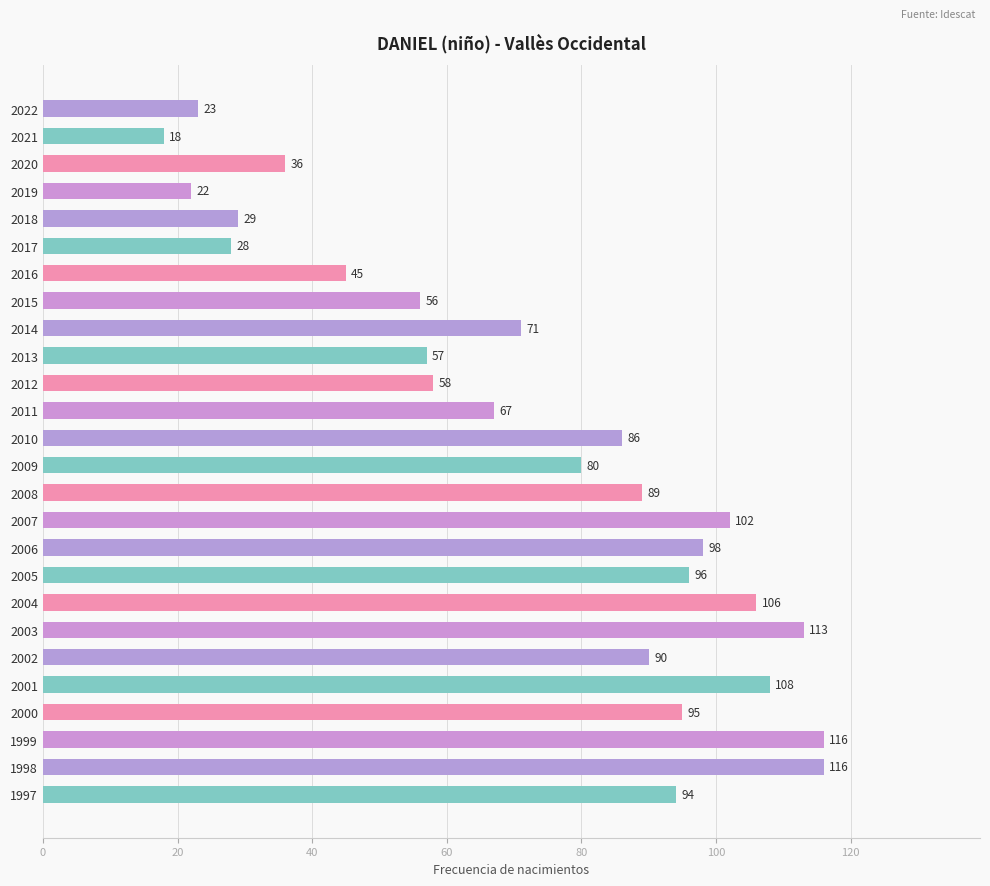

What is the sum of all values?

1899